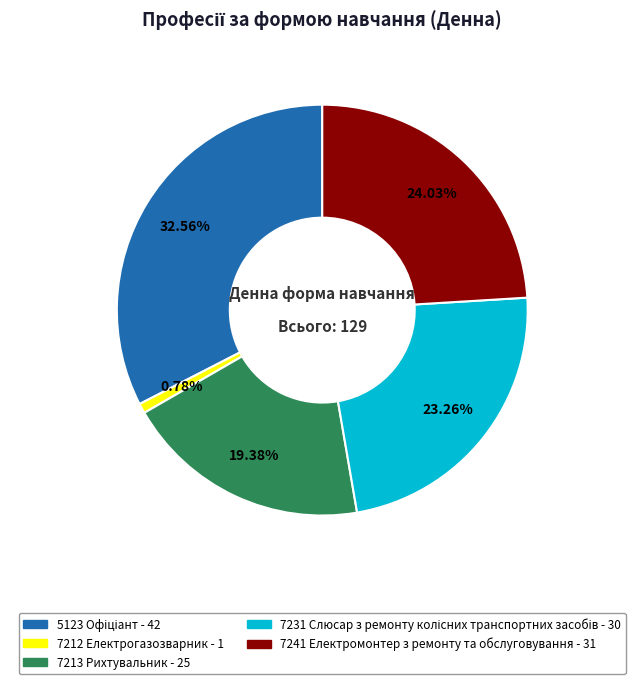

To the nearest percent, what is the difference between the largest and smallest slice percentages?

32%